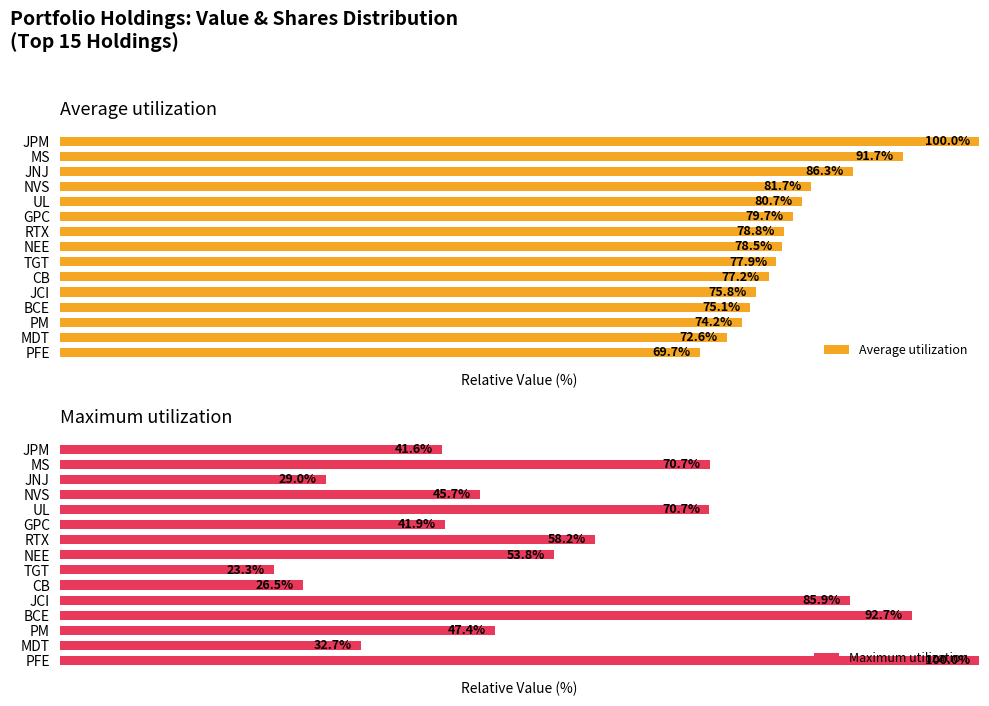

What is the smallest value displayed?

23.3